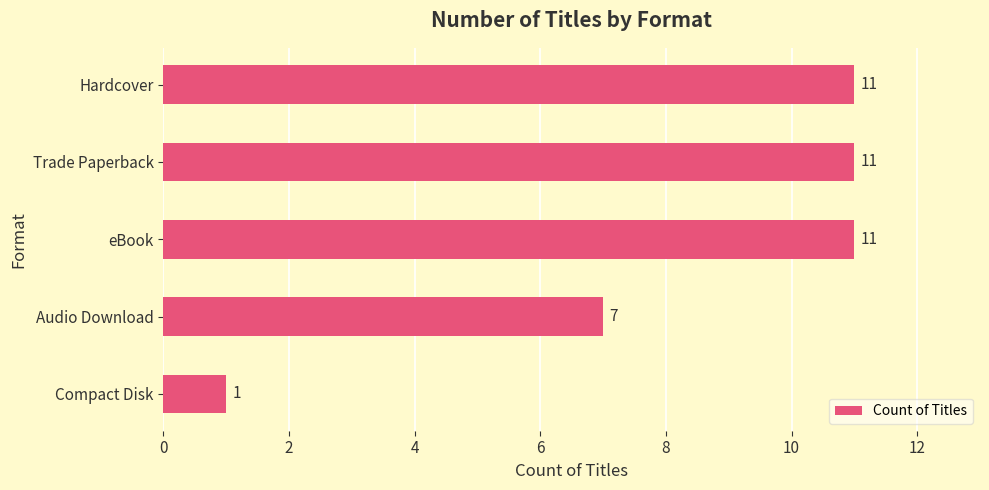

What is the minimum value shown in the chart?

1